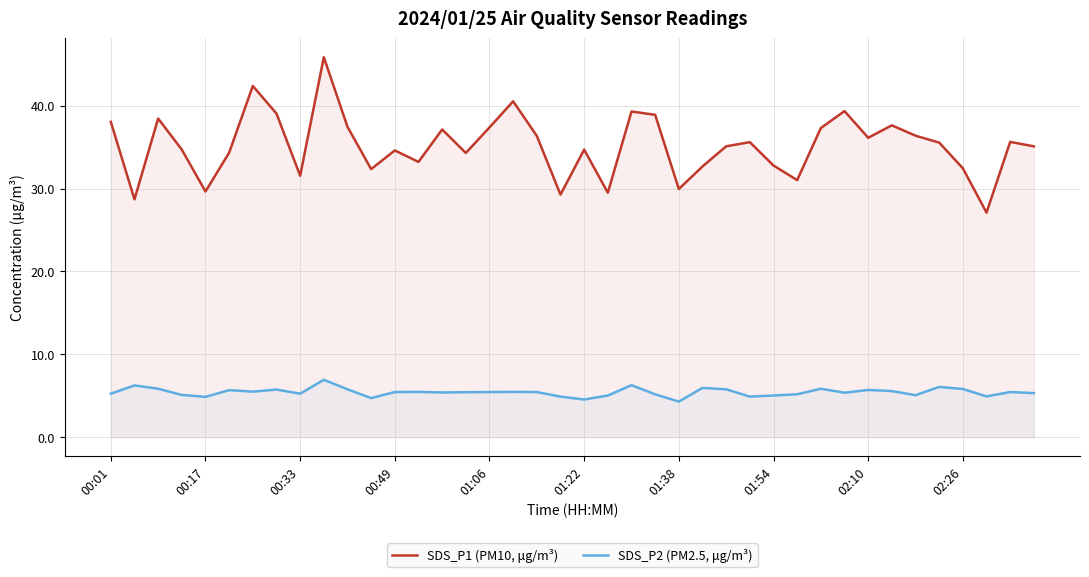

What is the greatest value displayed?

45.9